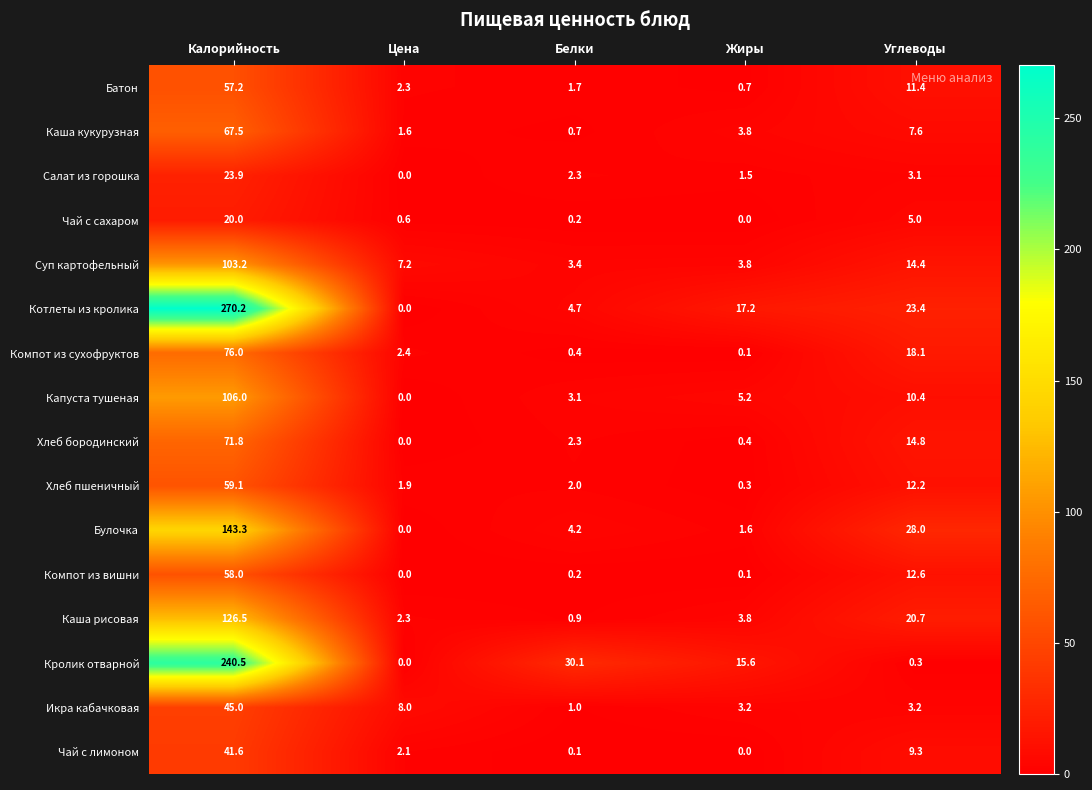

What is the approximate value of Икра кабачковая at Цена?

8.0